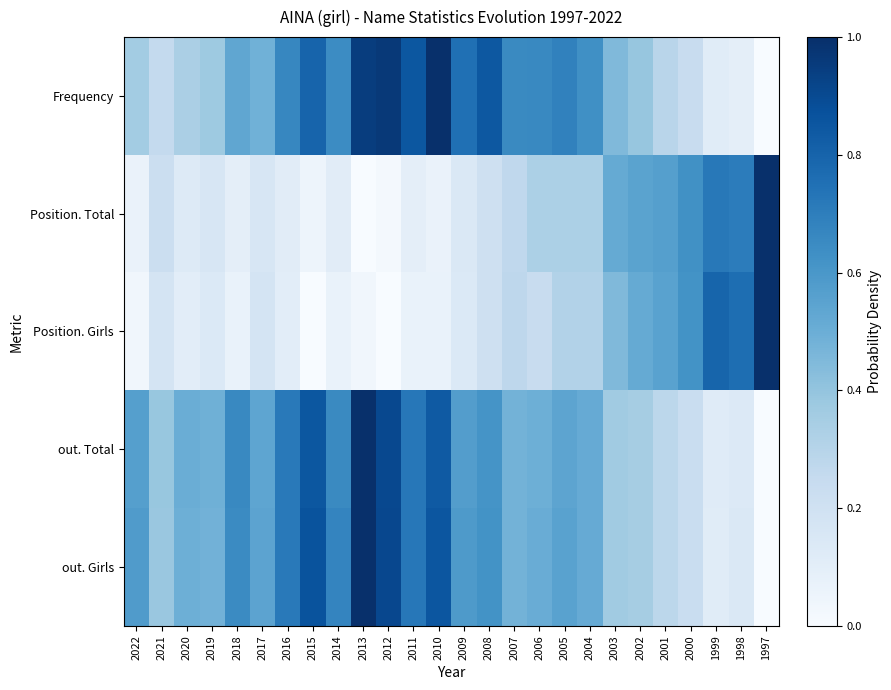

How many distinct data groups are displayed?

5